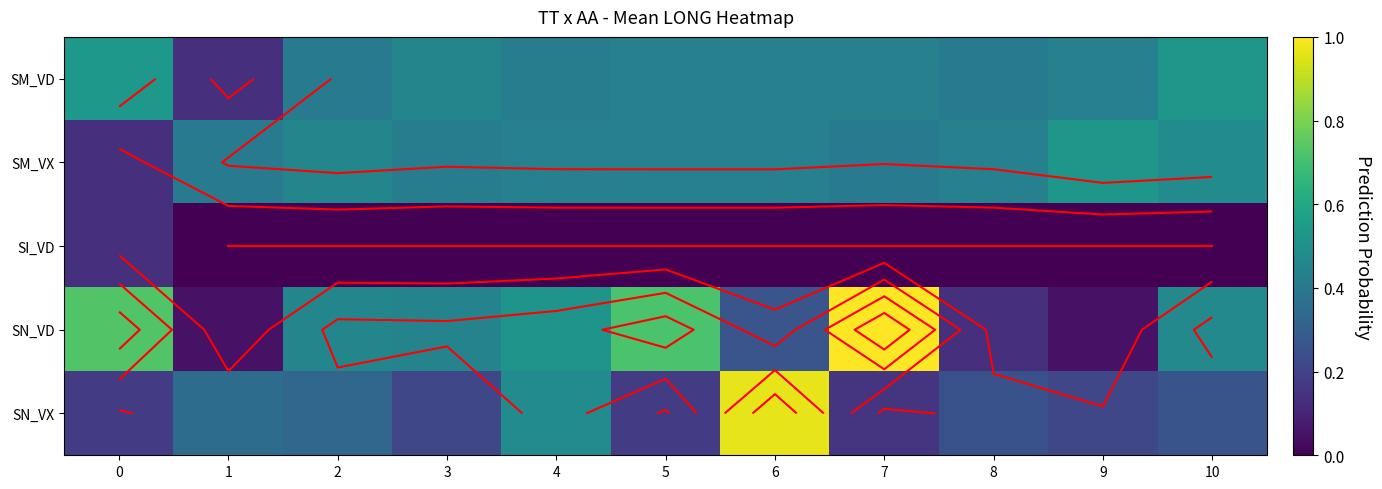

List the labels in order of SN_VX value, largest first.

6, 4, 1, 2, 10, 8, 3, 9, 0, 5, 7